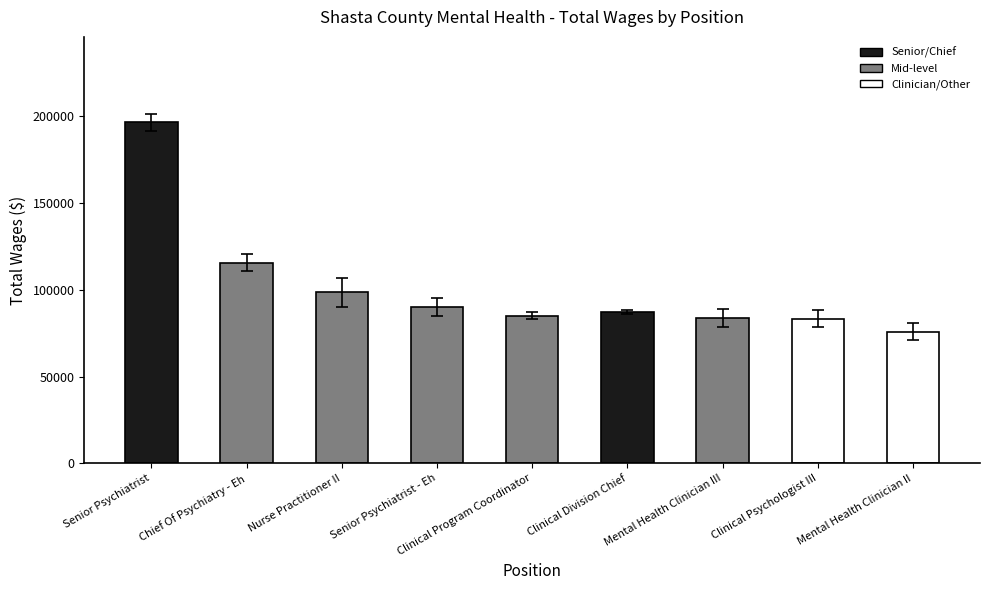

What is the difference between the maximum and minimum values?

120691.0